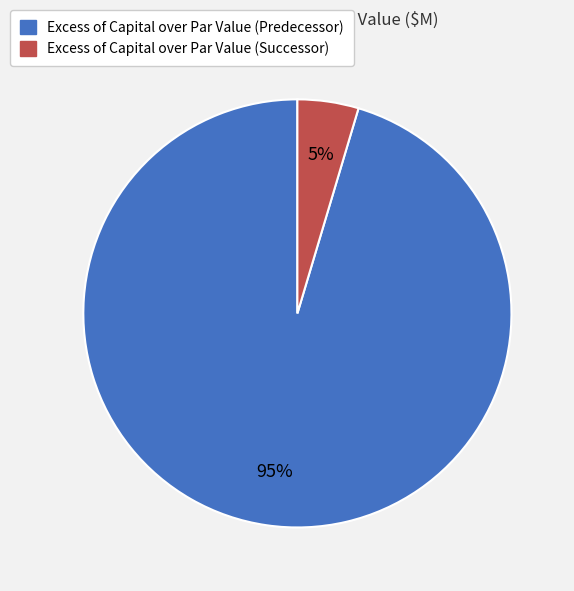

Which has a higher value, Excess of Capital over Par Value (Successor) or Excess of Capital over Par Value (Predecessor)?

Excess of Capital over Par Value (Predecessor)